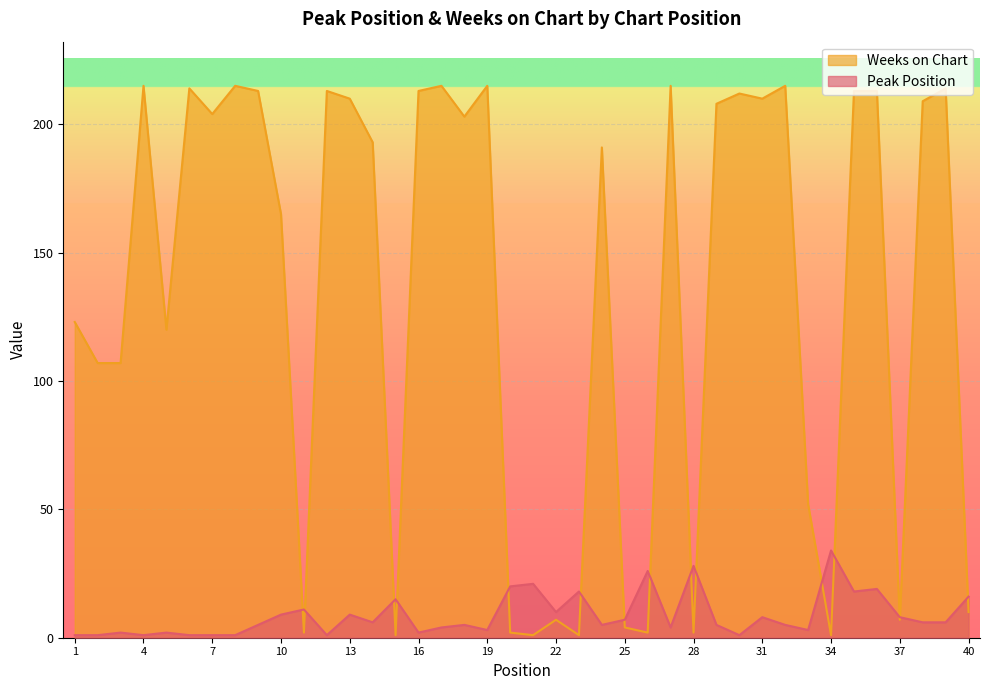

What is the sum of the Peak Position values at 23 and 20?

38